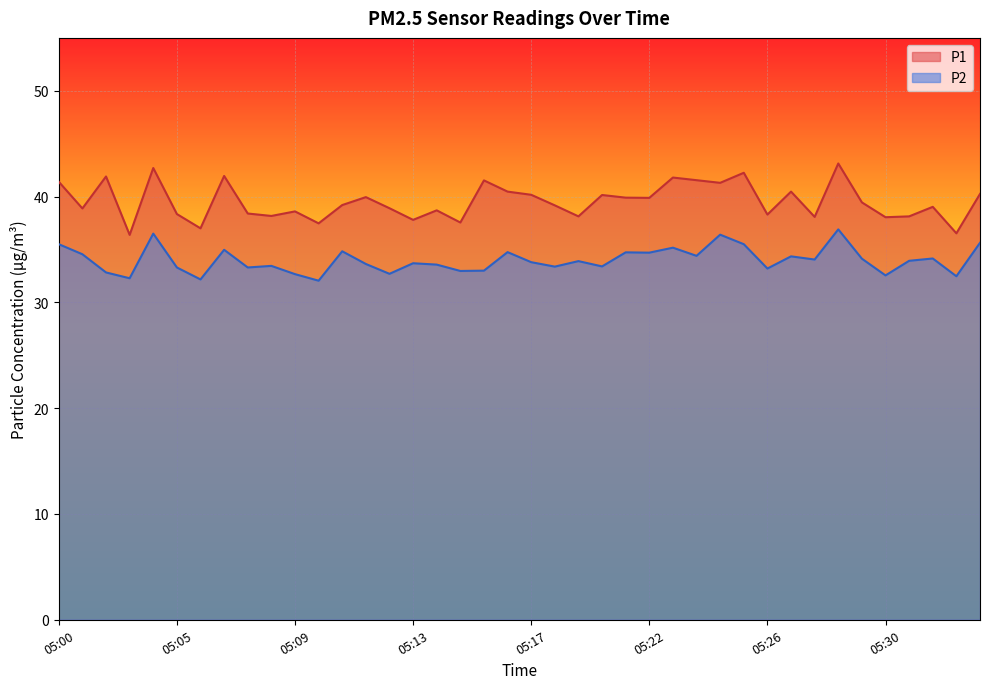

Where does the P1 series first go above 39?

05:00